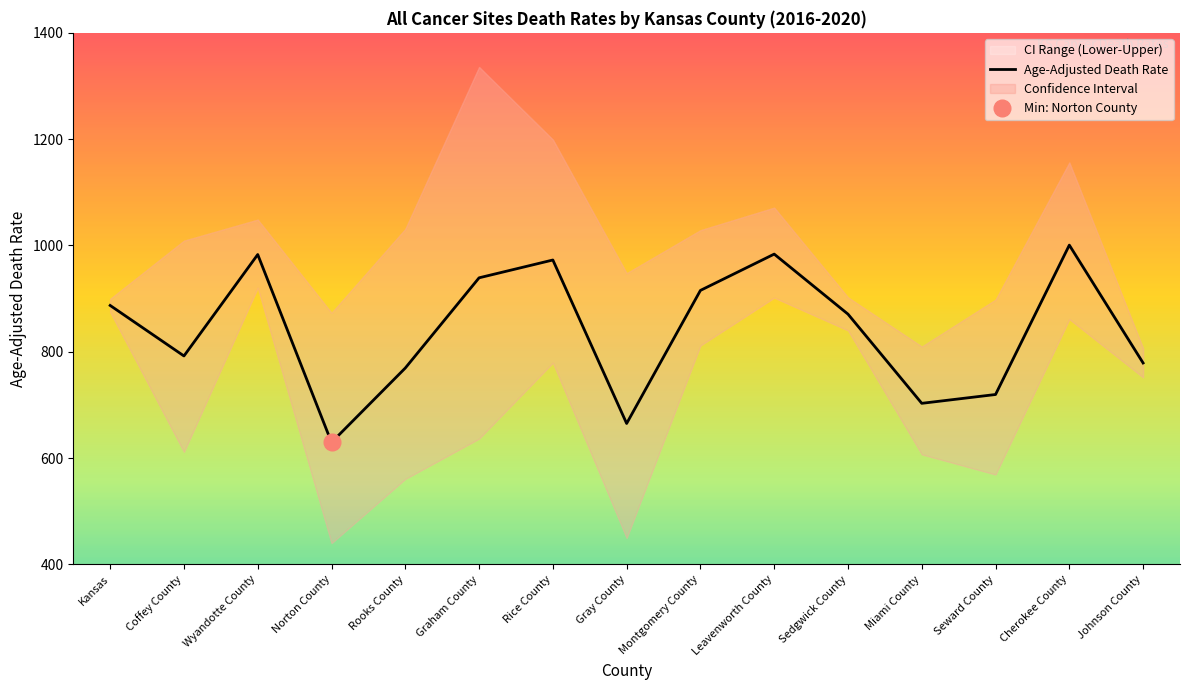

Reading left to right, transcribe all the data shown in this chart.

887.2	792.2	983.0	629.6	769.5	939.2	972.7	665.2	915.5	983.8	870.9	703.1	719.7	1000.7	779.0